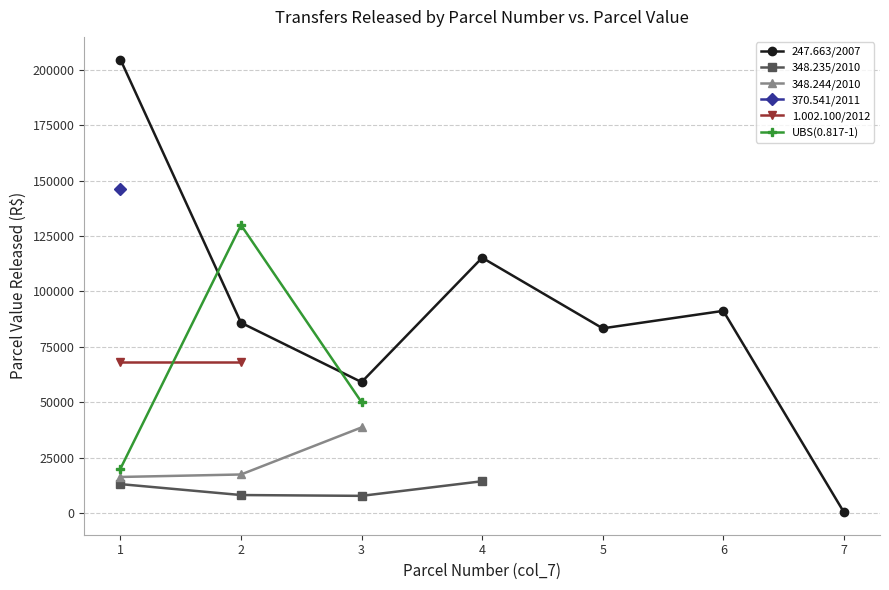

What is the highest value of the UBS(0.817-1) series?

130000.0